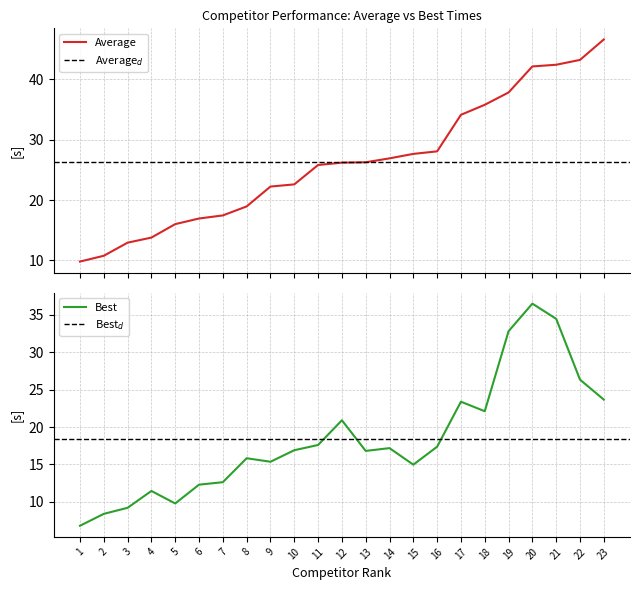

How many series are shown in this chart?

2